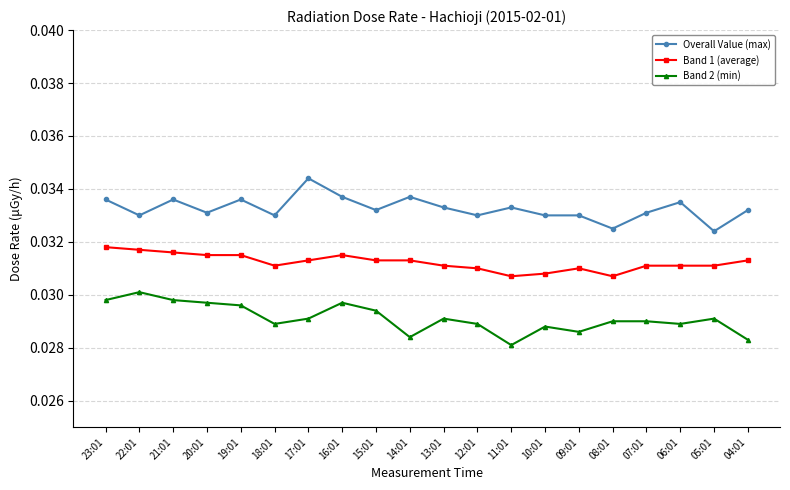

Count the number of data series in this chart.

3